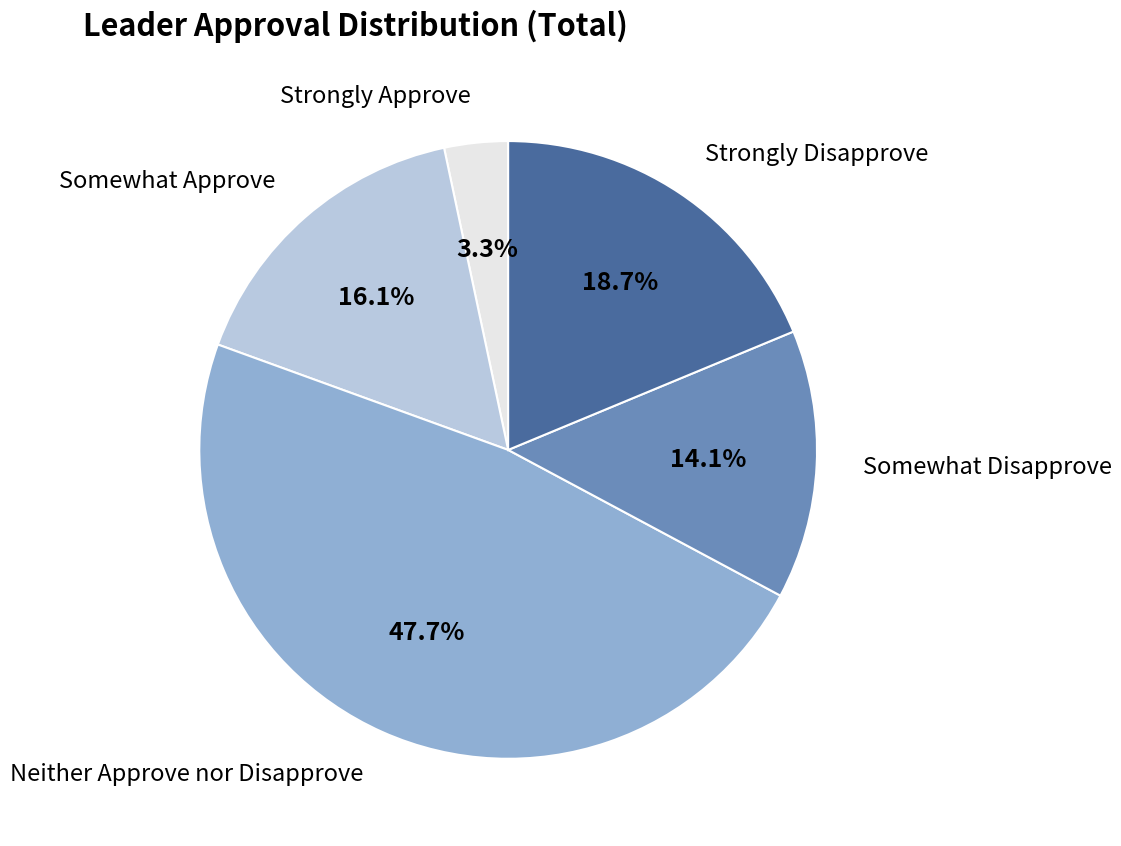

Is there a majority slice in this chart?

No